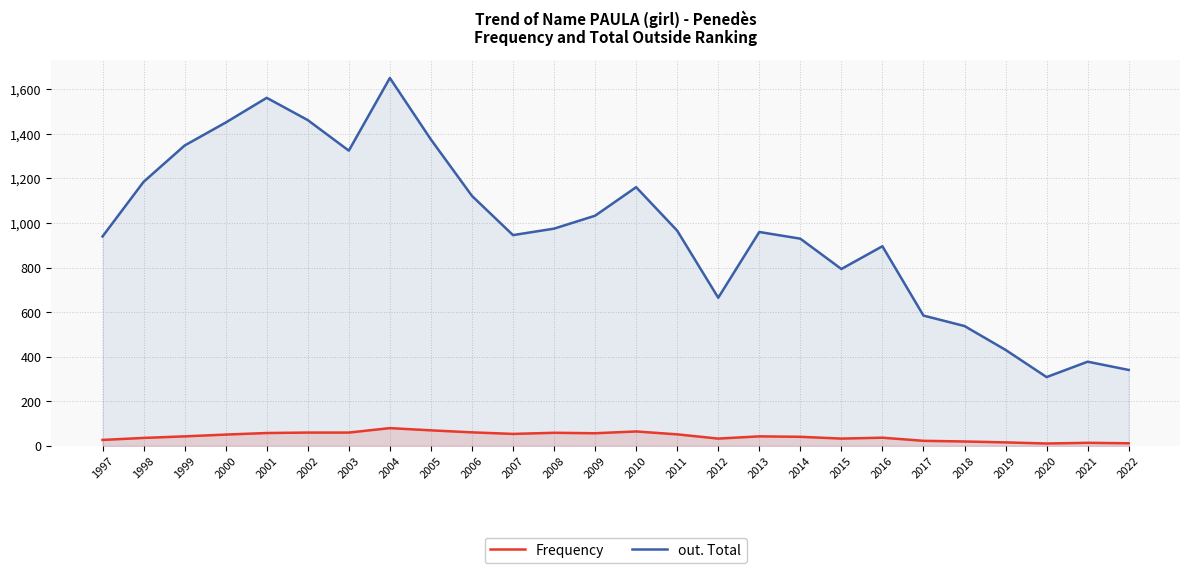

Reading left to right, list all the values displayed in this chart.

Frequency: 1997=27	1998=36	1999=43	2000=51	2001=58	2002=60	2003=60	2004=80	2005=70	2006=61	2007=54	2008=59	2009=57	2010=65	2011=52	2012=33	2013=43	2014=41	2015=33	2016=37	2017=23	2018=20	2019=16	2020=11	2021=14	2022=12
out. Total: 1997=940	1998=1185	1999=1348	2000=1451	2001=1562	2002=1462	2003=1325	2004=1651	2005=1375	2006=1122	2007=946	2008=975	2009=1033	2010=1161	2011=966	2012=665	2013=960	2014=930	2015=794	2016=896	2017=585	2018=538	2019=431	2020=309	2021=378	2022=341